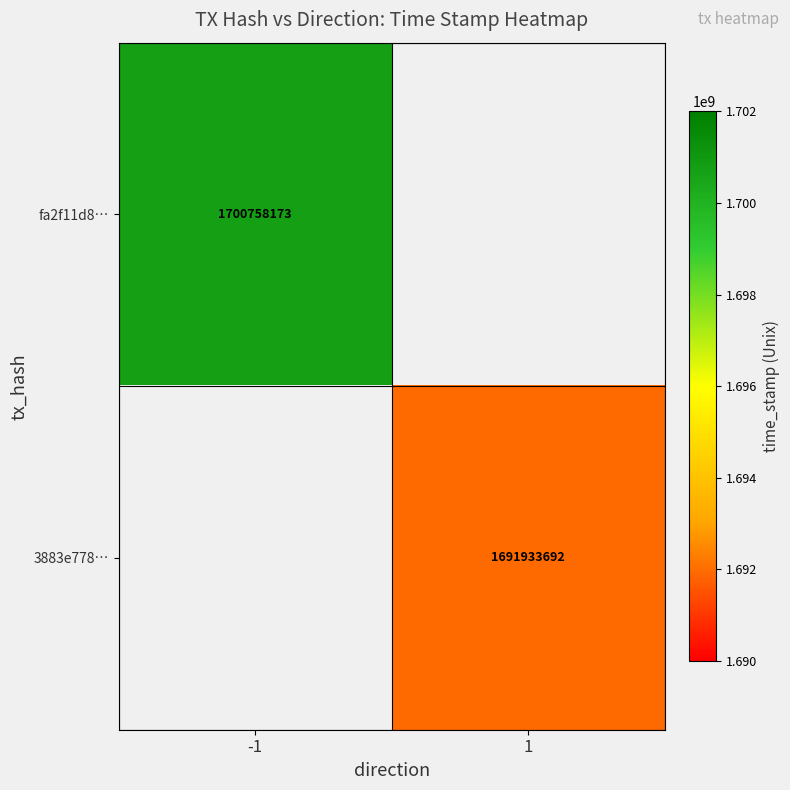

What is the smallest value displayed?

1691933692.0